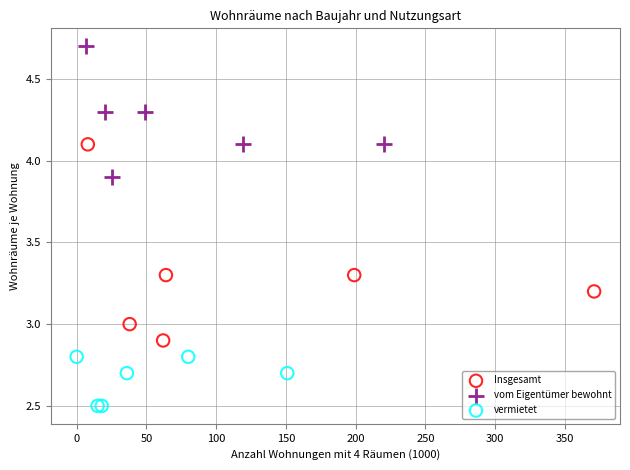

Which series reaches the maximum Y coordinate?

vom Eigentümer bewohnt